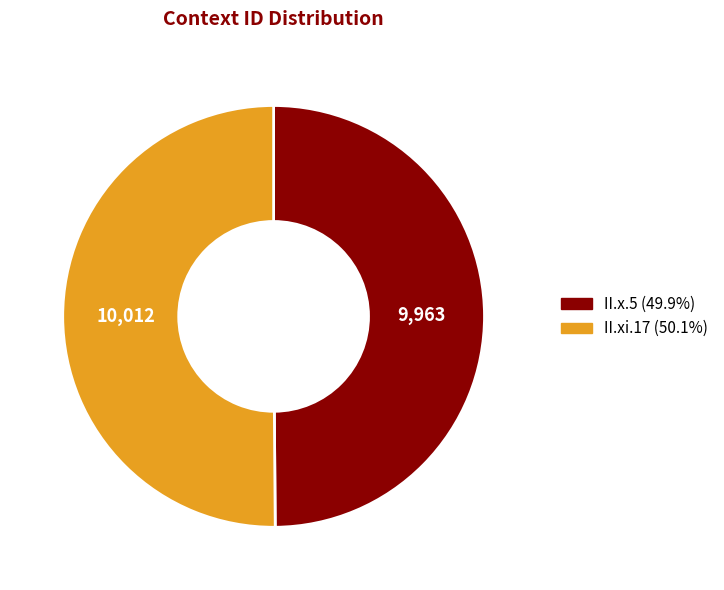

What is the ratio of the value at II.x.5 (49.9%) to the value at II.xi.17 (50.1%)?

1.0